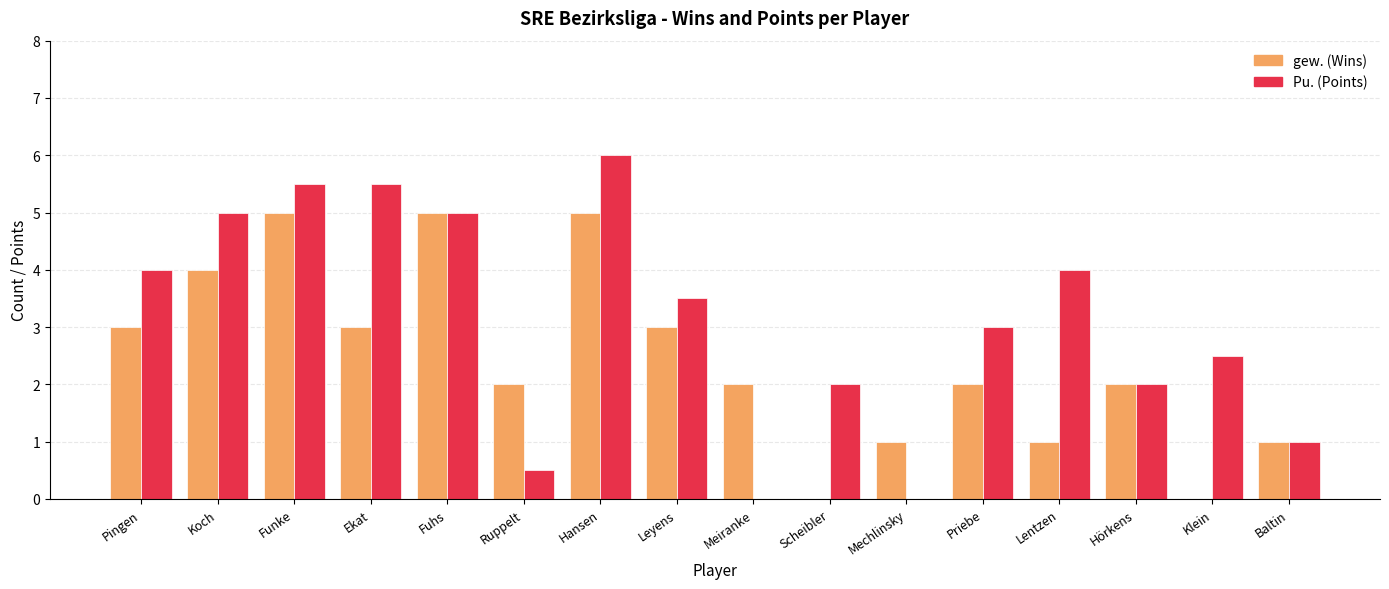

Does the chart contain stacked bars?

No